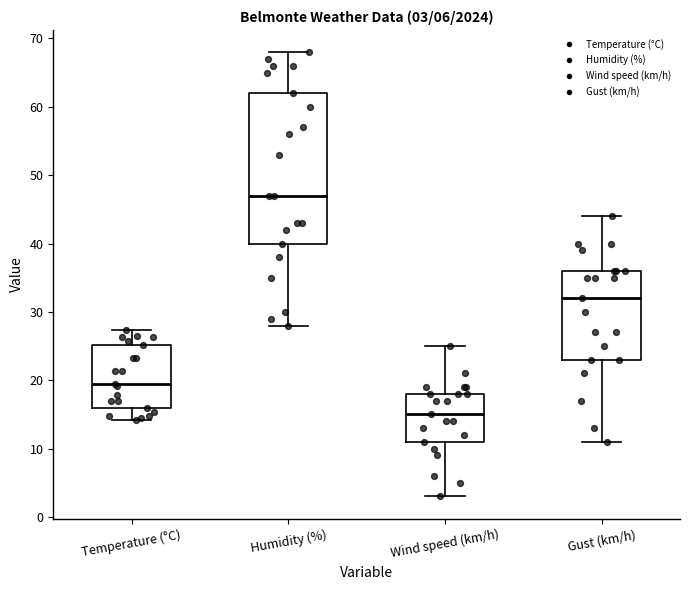

Which box is the tallest, from its lower edge to its upper edge?

Humidity (%)